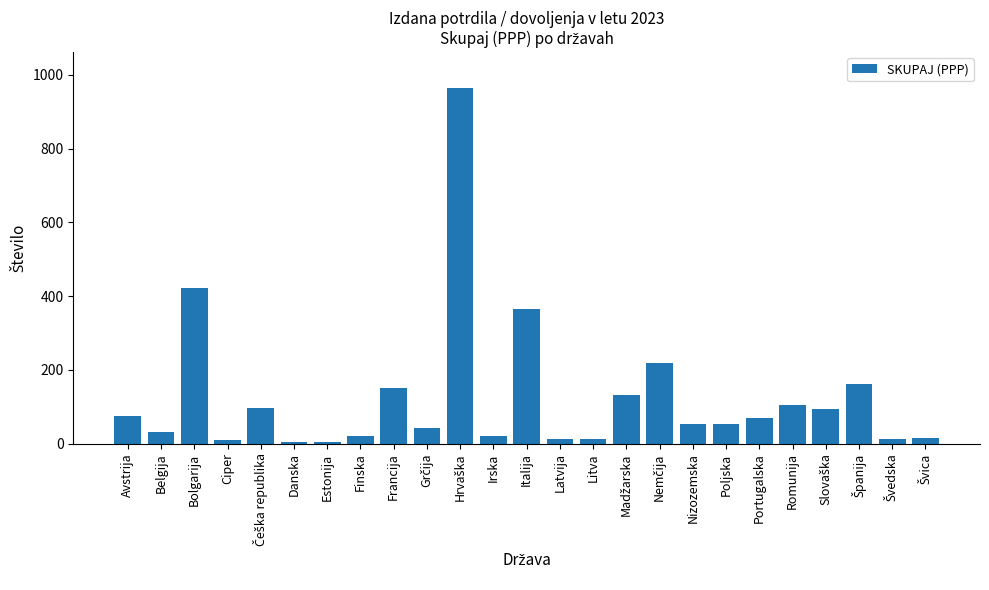

What position from the right is Bolgarija?

23